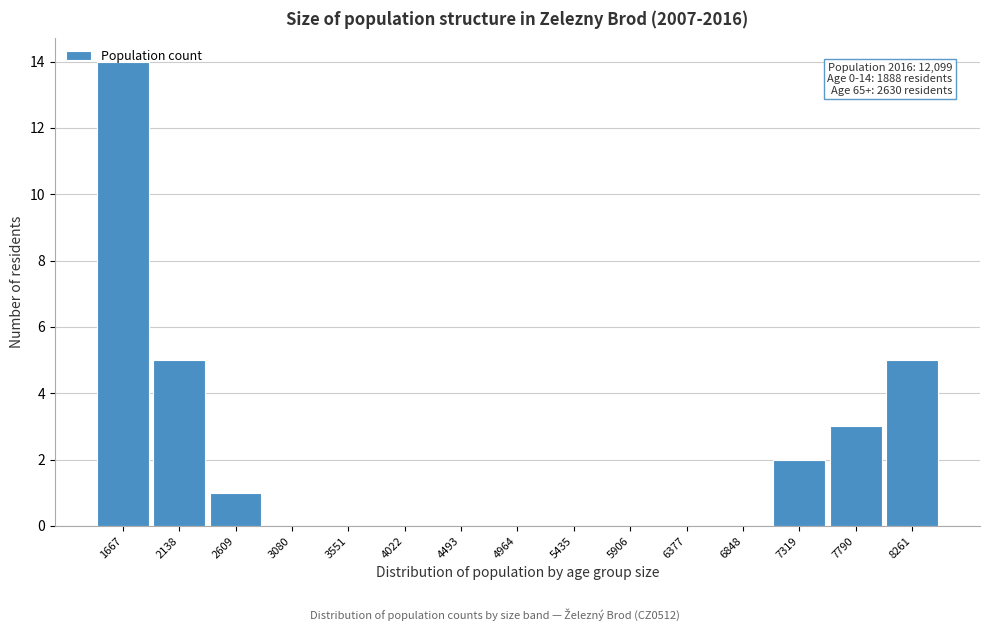

Between 7319 and 8261, which is larger?

8261